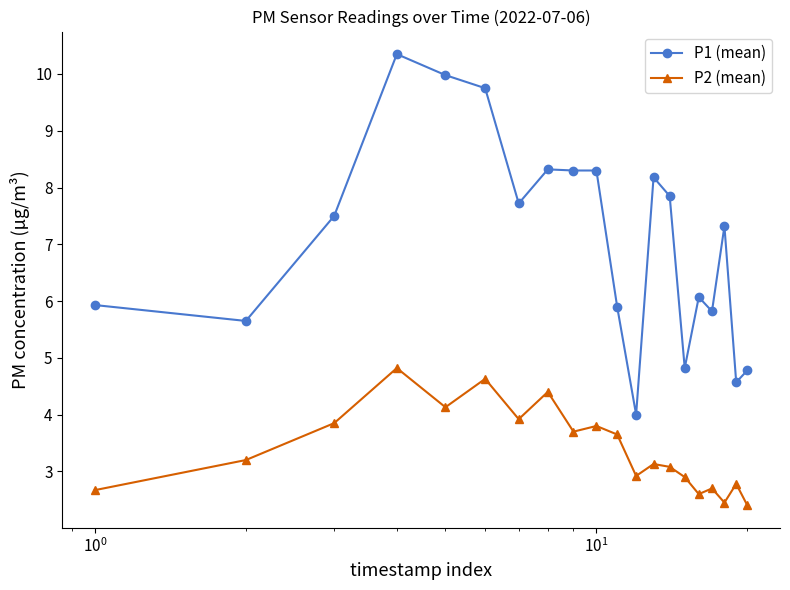

How many data points does each series have?

20